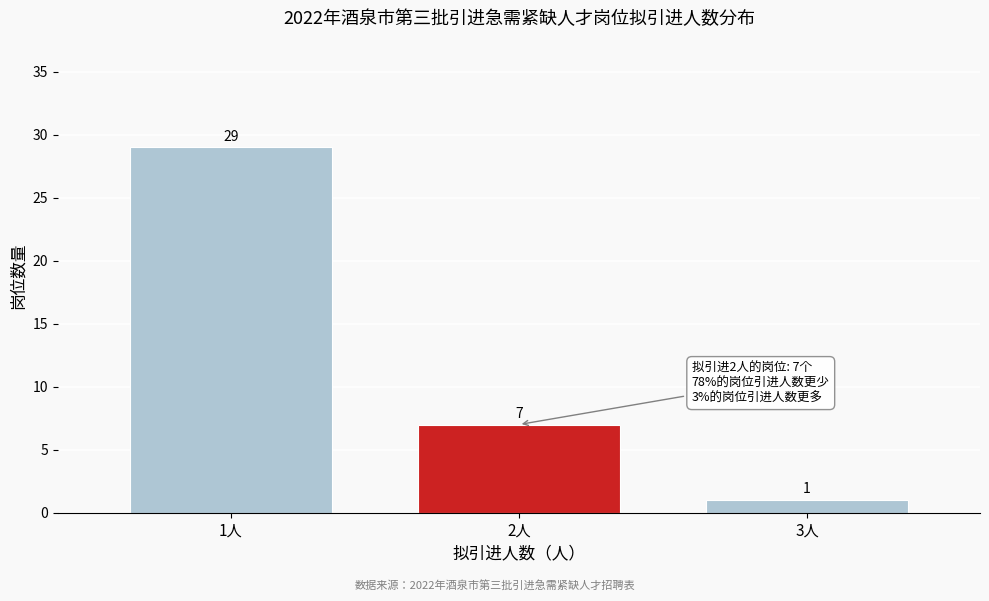

Reading left to right, extract all data points from this chart.

1人=29	2人=7	3人=1